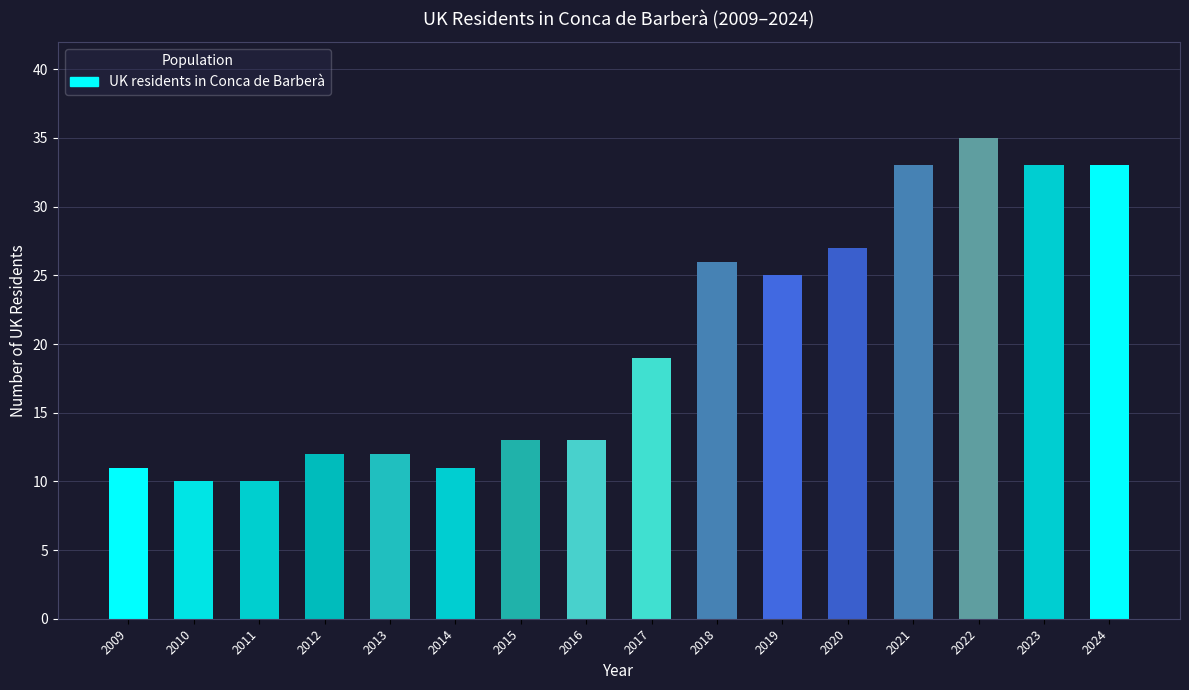

Which has a higher value, 2018 or 2012?

2018